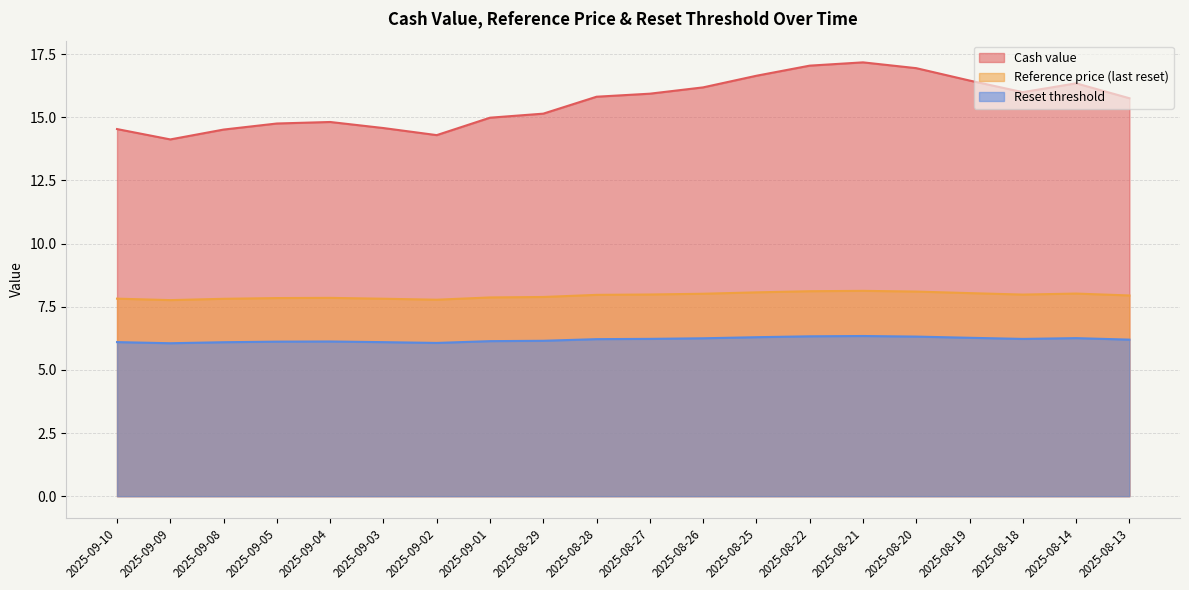

What is the total value across all series at 2025-08-14?

30.6